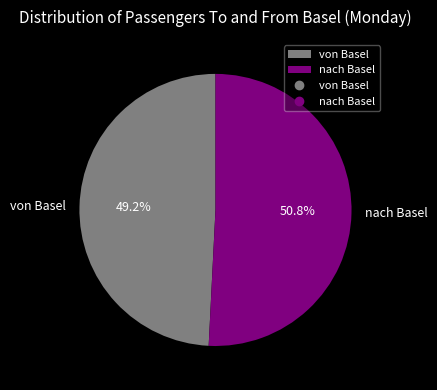

To the nearest percent, what is the combined percentage of nach Basel and von Basel?

100%